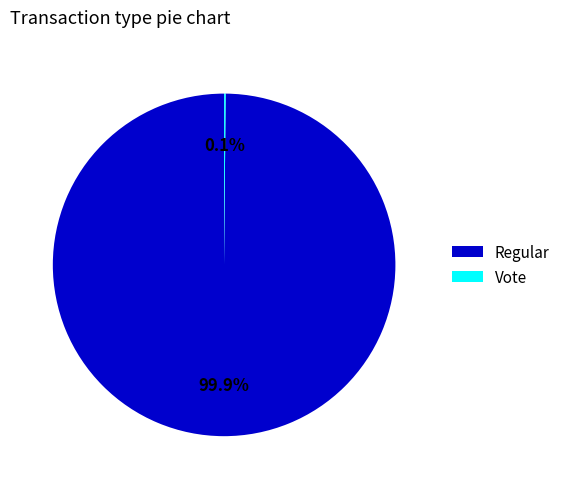

Which category has the biggest portion of the pie?

Regular